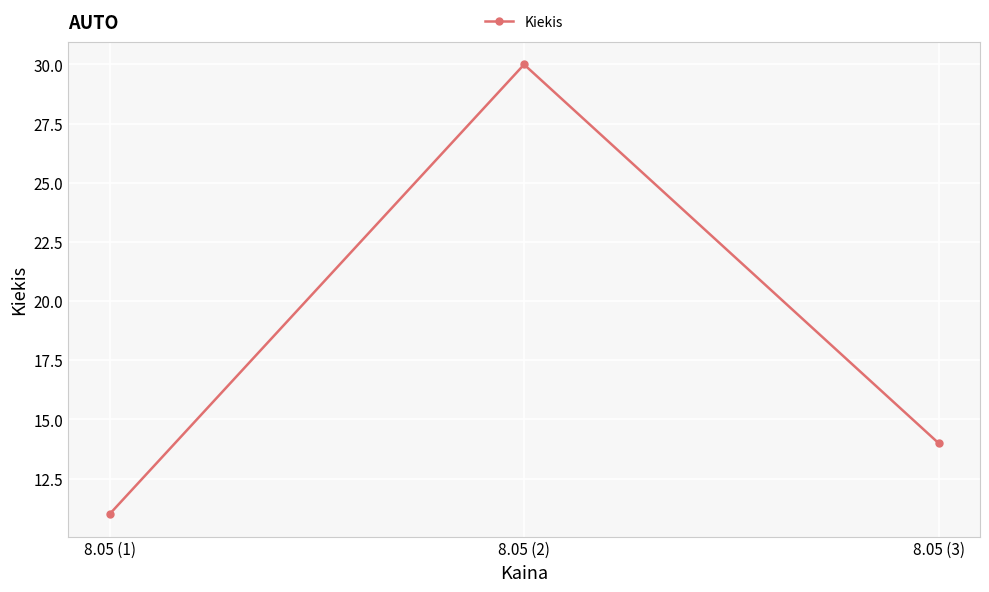

Reading right to left, list all the values displayed in this chart.

8.05 (3)=14	8.05 (2)=30	8.05 (1)=11